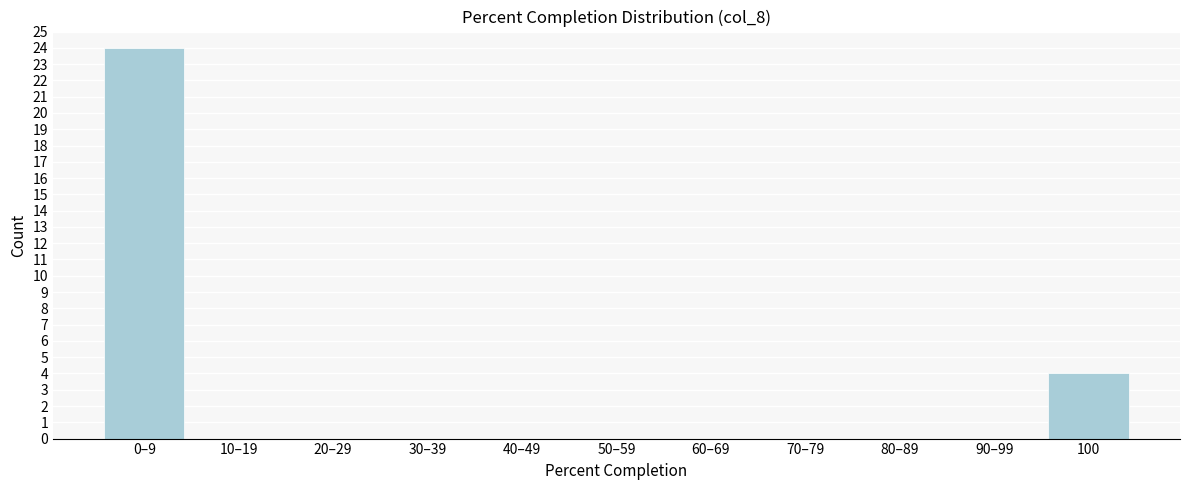

Reading right to left, transcribe all the data shown in this chart.

100=4	90–99=0	80–89=0	70–79=0	60–69=0	50–59=0	40–49=0	30–39=0	20–29=0	10–19=0	0–9=24